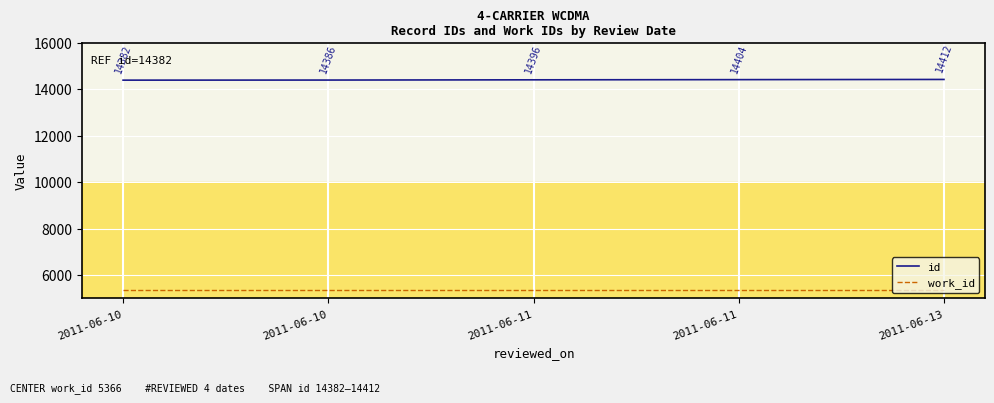

At which label does id first exceed 14396?

2011-06-11